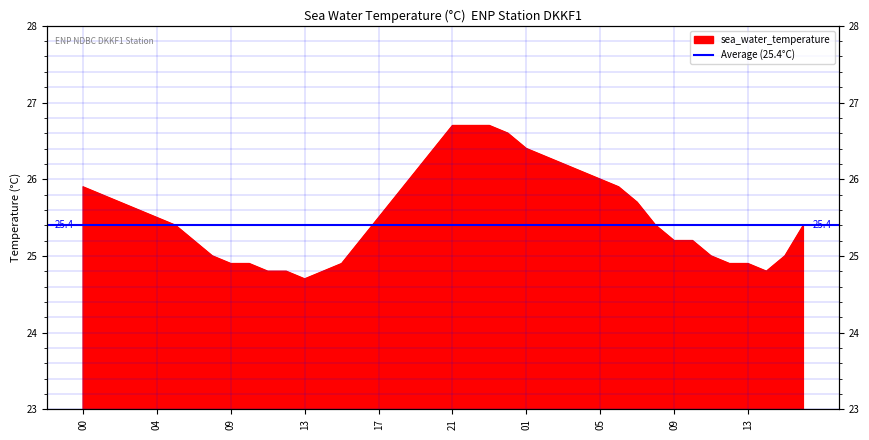

What is the greatest value displayed?

26.7